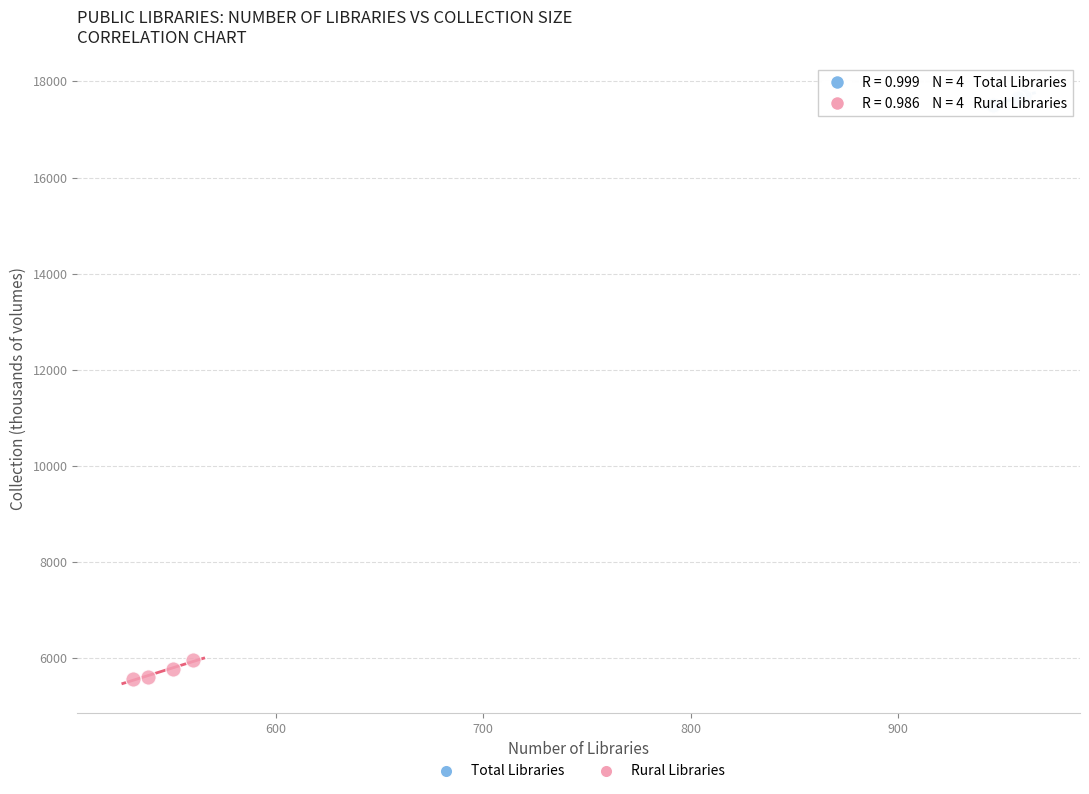

What are all the series names shown in the legend?

Total Libraries, Rural Libraries